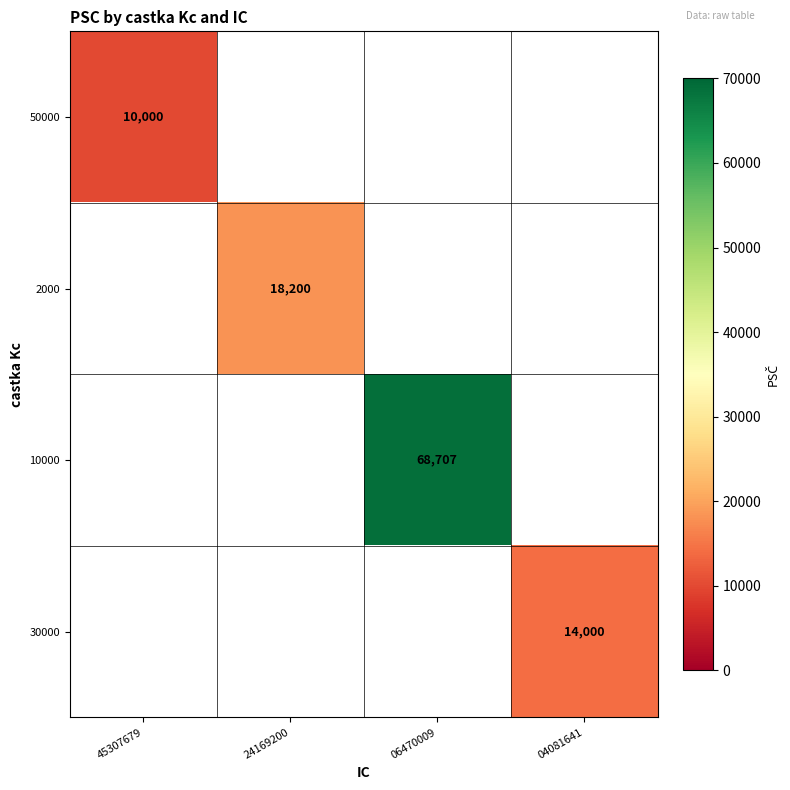

The value of 10000 at 06470009 is 97721. True or false?

False